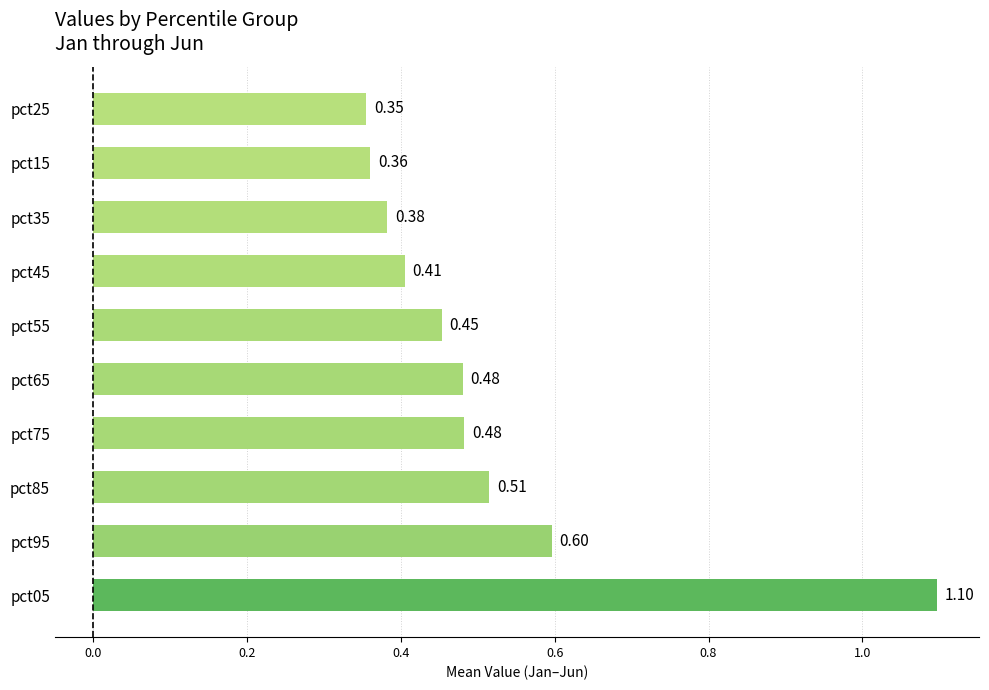

Between pct95 and pct25, which is larger?

pct95